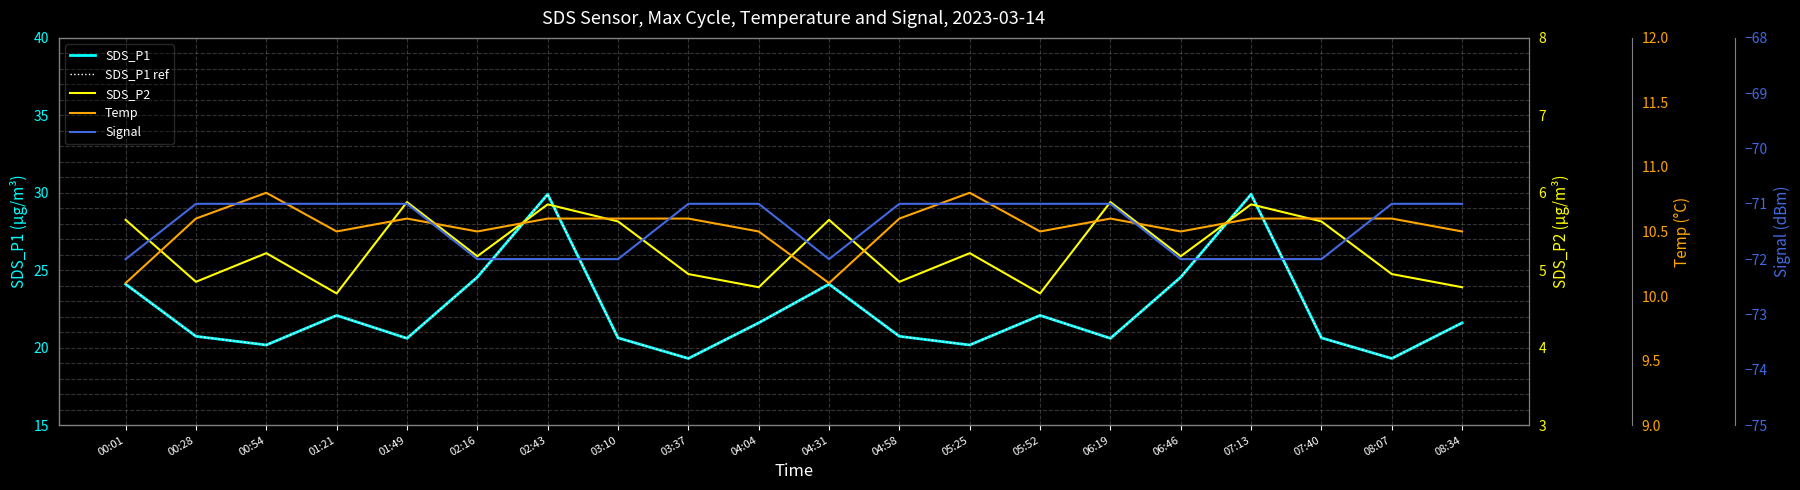

Which series has the largest total across all categories?

SDS_P1